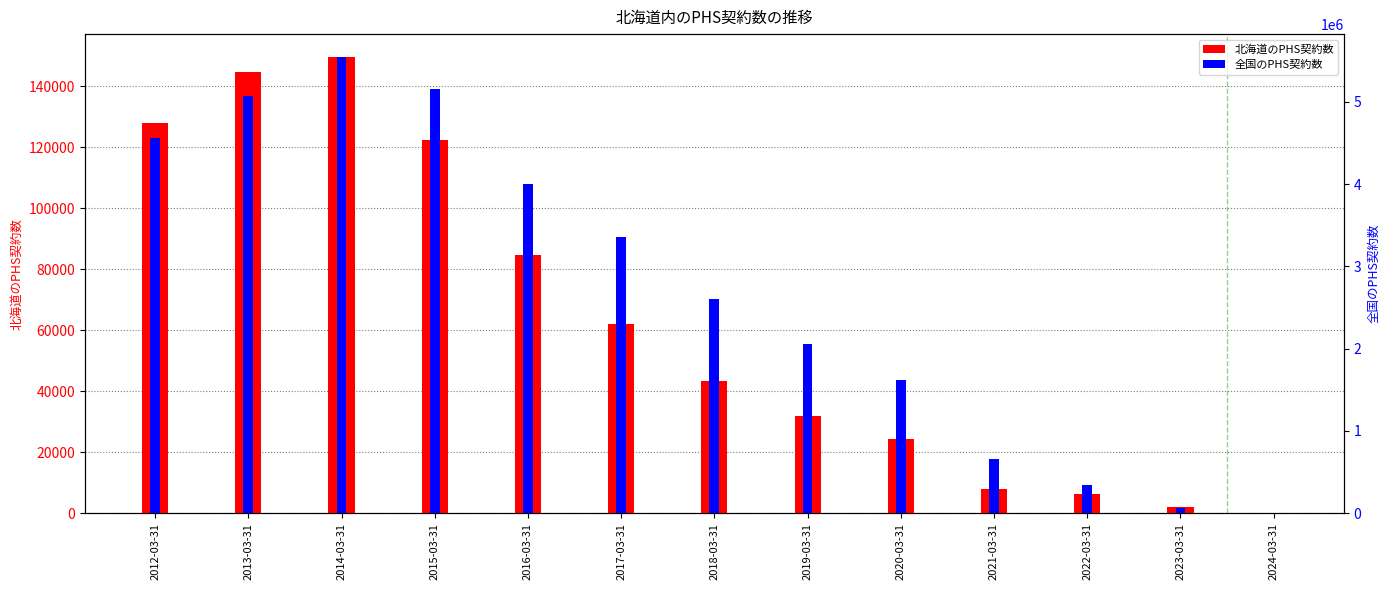

The value of 北海道のPHS契約数 at 2017-03-31 is 86085. True or false?

False